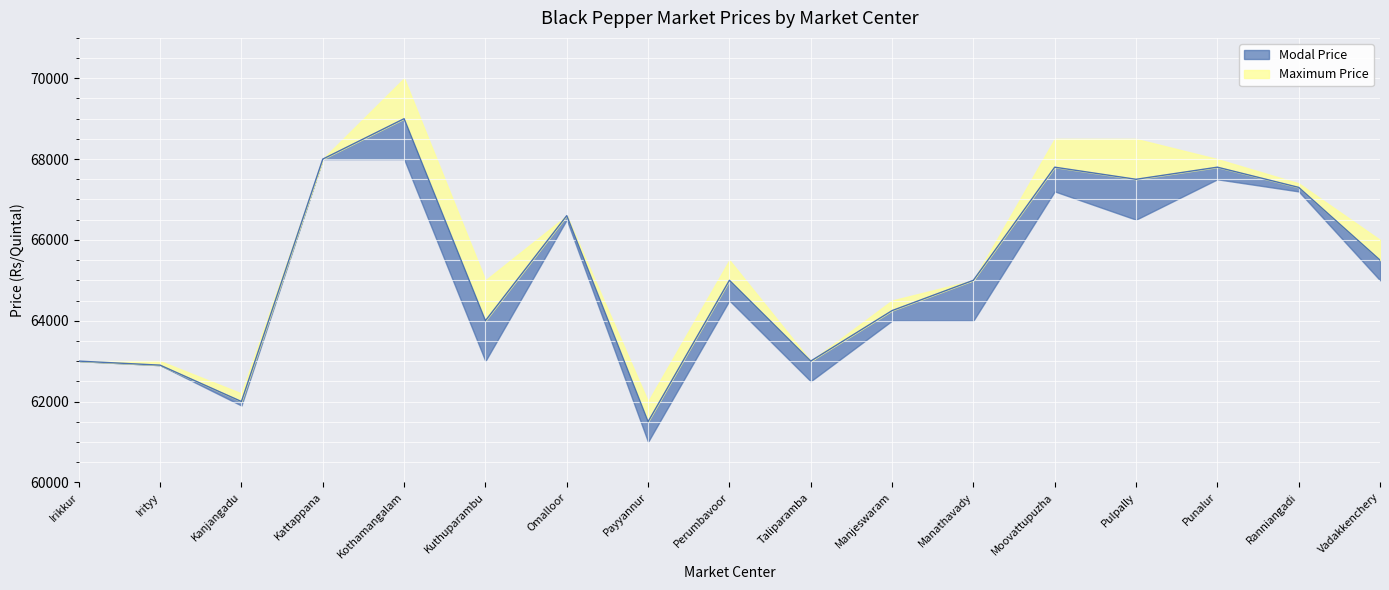

Rank the categories by value from lowest to highest.

Payyannur, Kanjangadu, Irityy, Irikkur, Taliparamba, Kuthuparambu, Manjeswaram, Perumbavoor, Manathavady, Vadakkenchery, Omalloor, Ranniangadi, Pulpally, Moovattupuzha, Punalur, Kattappana, Kothamangalam